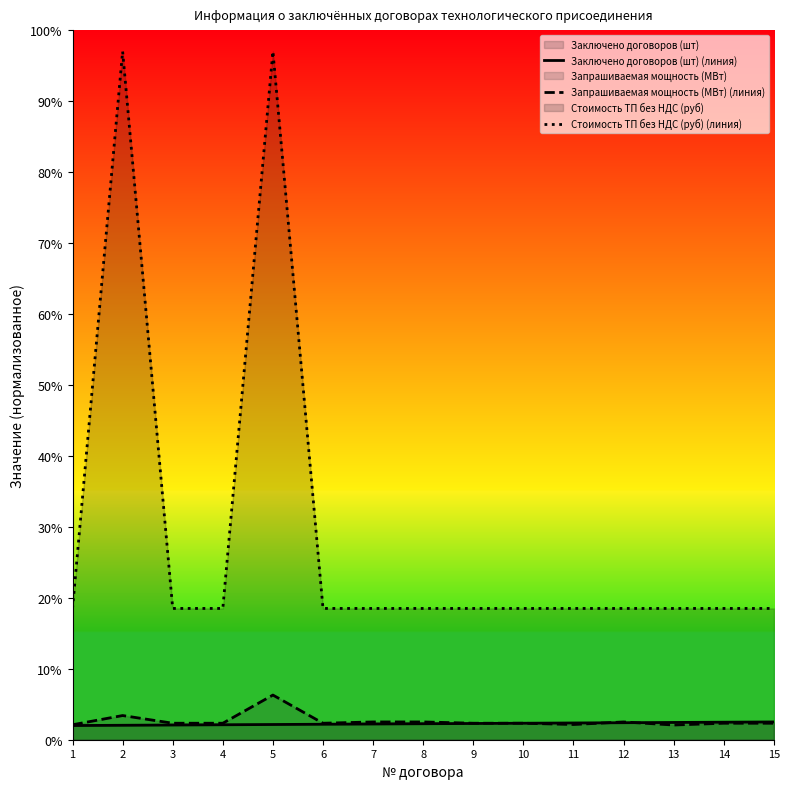

What is the value of the Стоимость ТП без НДС (руб) (линия) point at the 1st from the left?

18.5